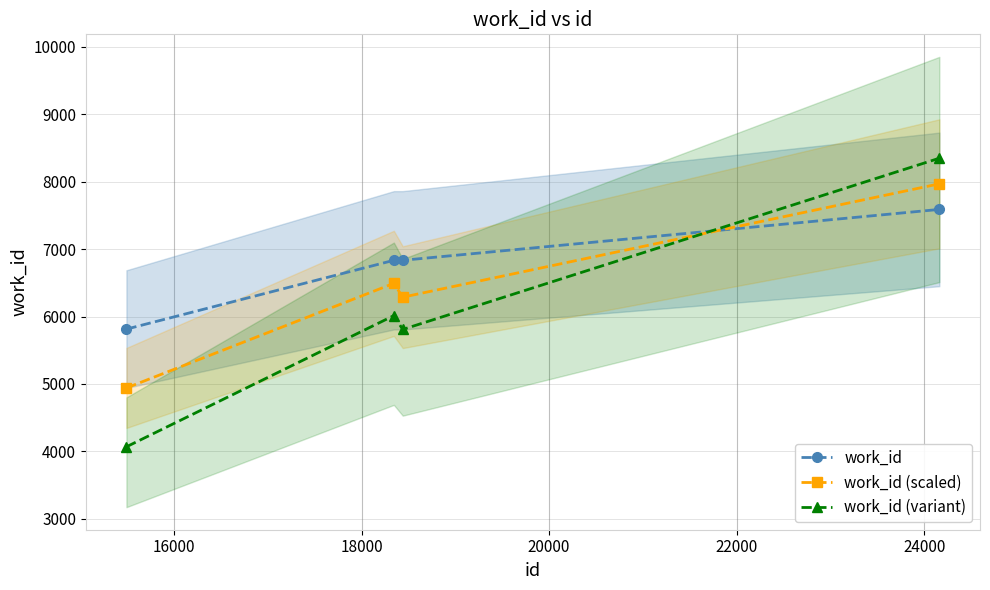

Rank the series by their maximum value, from highest to lowest.

work_id (variant), work_id (scaled), work_id